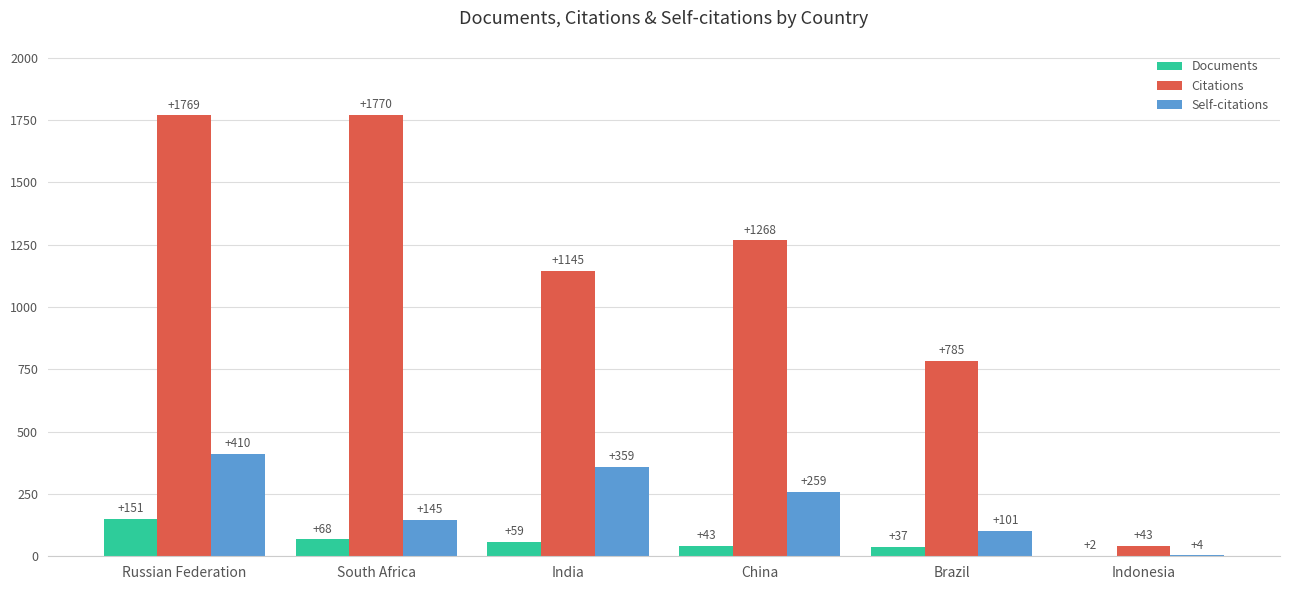

Reading left to right, transcribe all the data shown in this chart.

Documents: 151	68	59	43	37	2
Citations: 1769	1770	1145	1268	785	43
Self-citations: 410	145	359	259	101	4